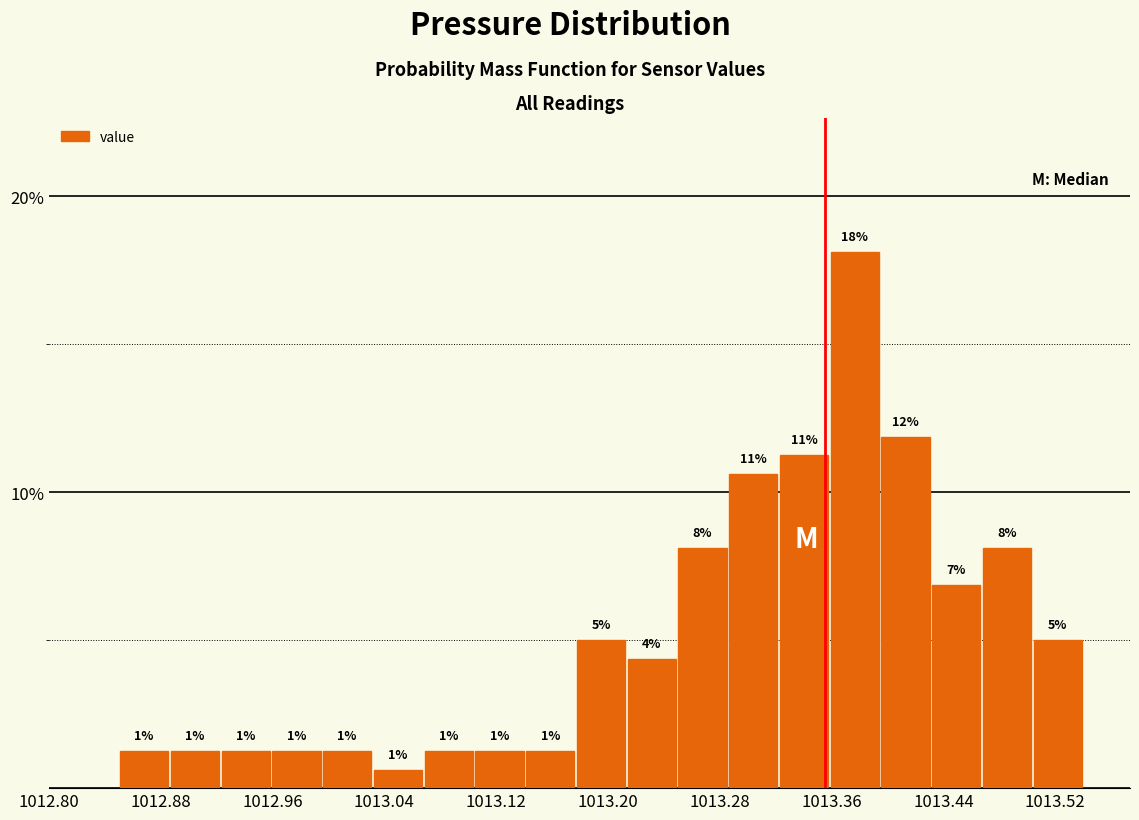

Around what value on the x-axis is the tallest bar? Give the approximate position of its centre, as read against the axis.

1013.38